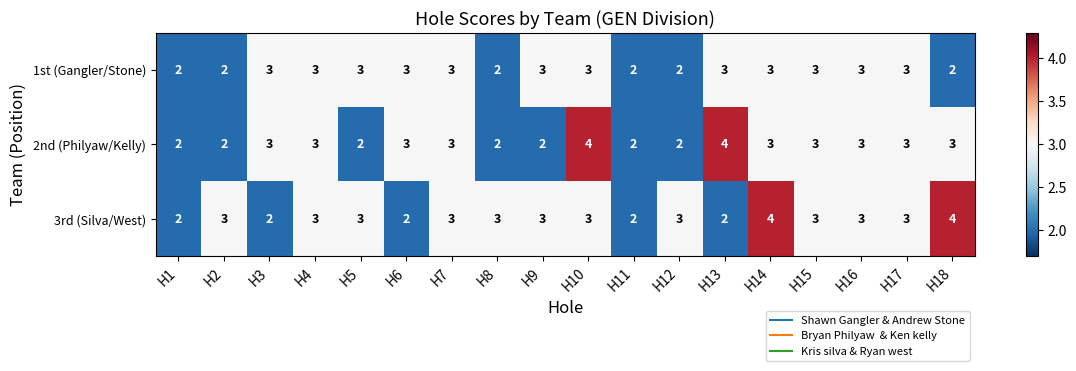

True or false: 1st (Gangler/Stone) has a value of 4 at H4.

False